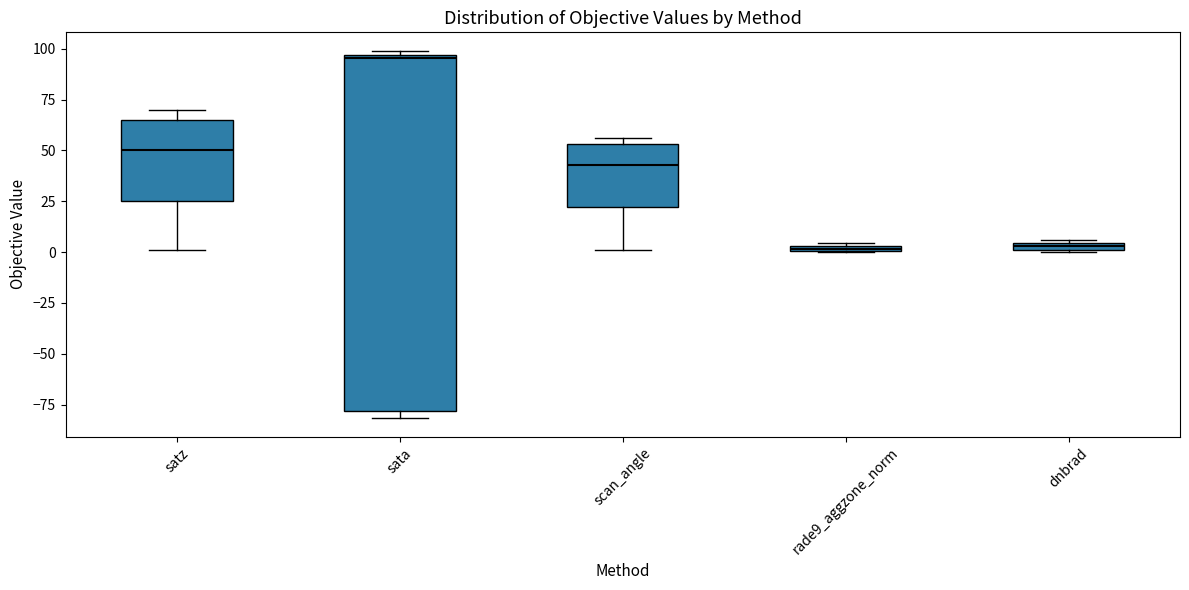

Which box is the tallest, from its lower edge to its upper edge?

sata